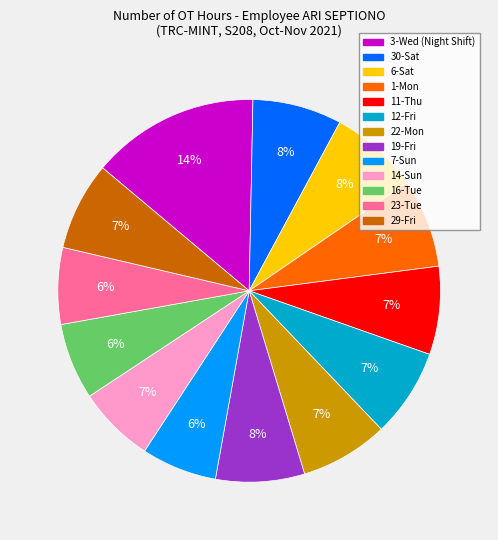

Does any single category account for the majority?

No